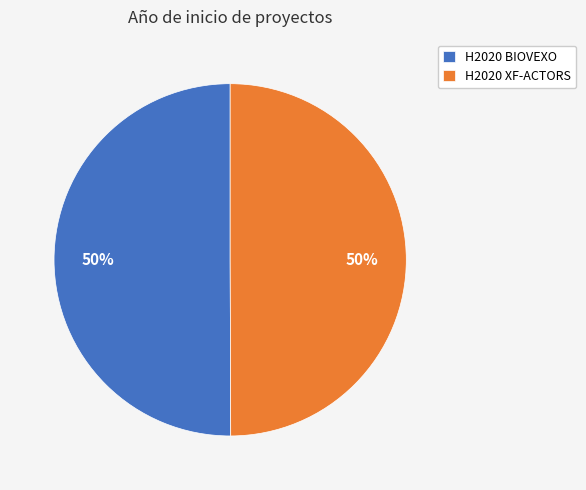

Is it true that H2020 XF-ACTORS is 37% of the pie?

False